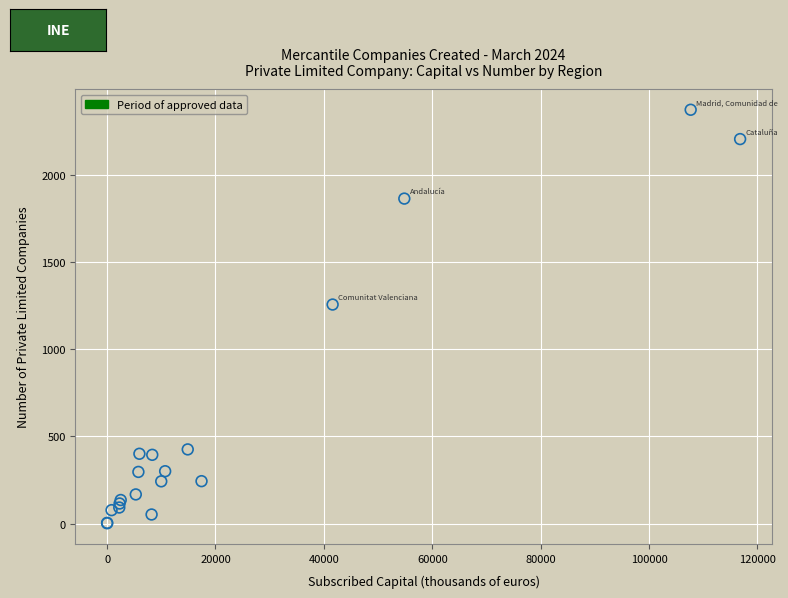

What Y value in the scatter plot is closest to 1186?

1255